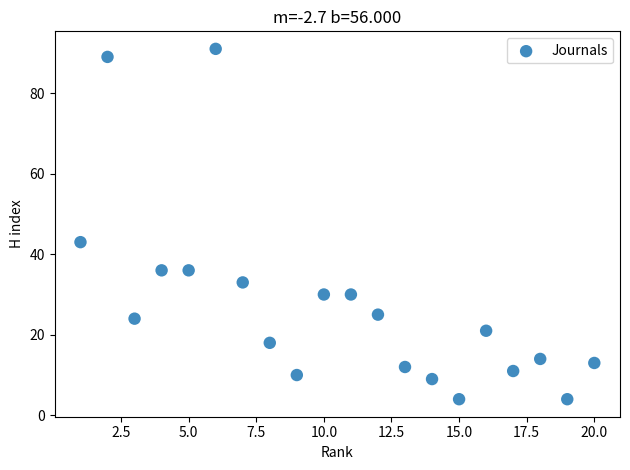

What Y value in the scatter plot is closest to 47?

43